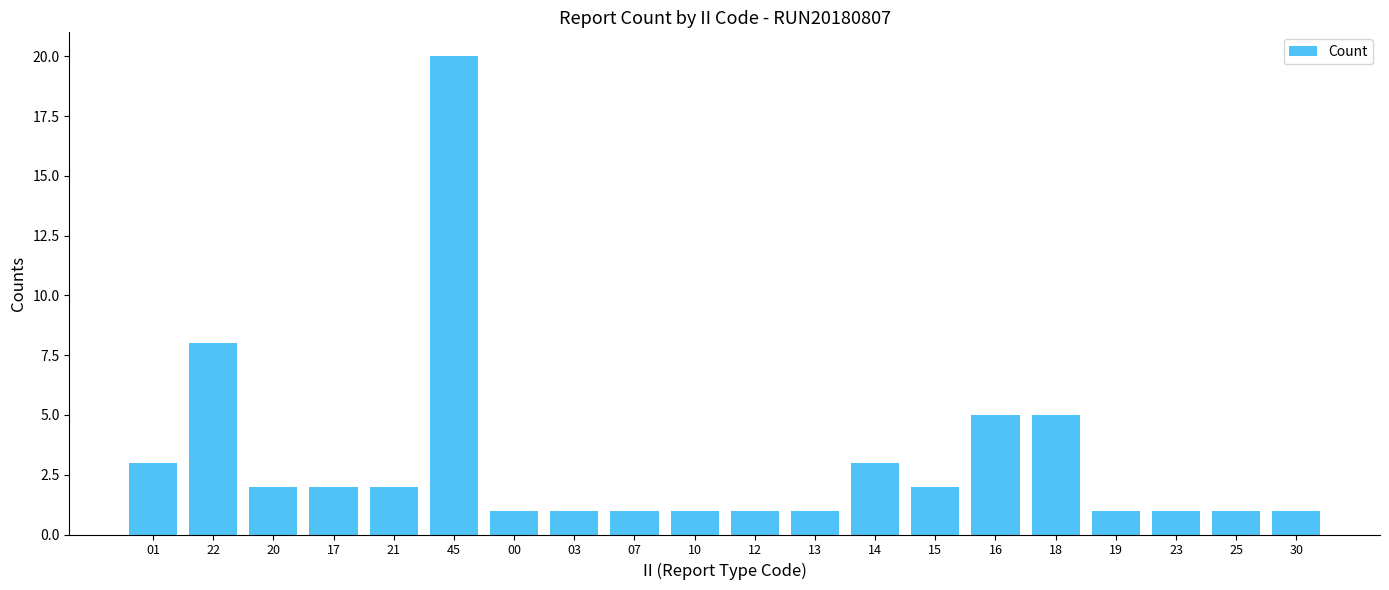

What is the value of the 5th bar from the left?

2